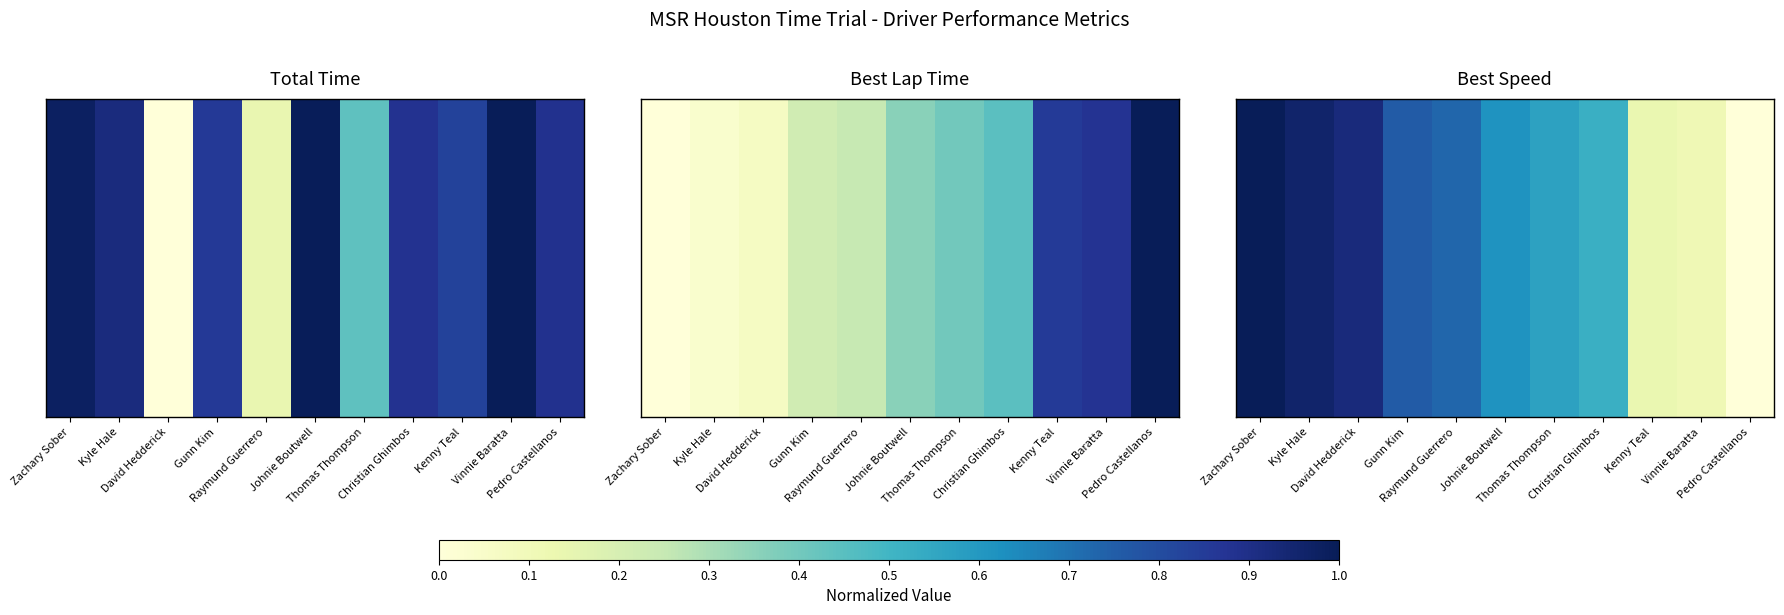

What is the average value?

0.6